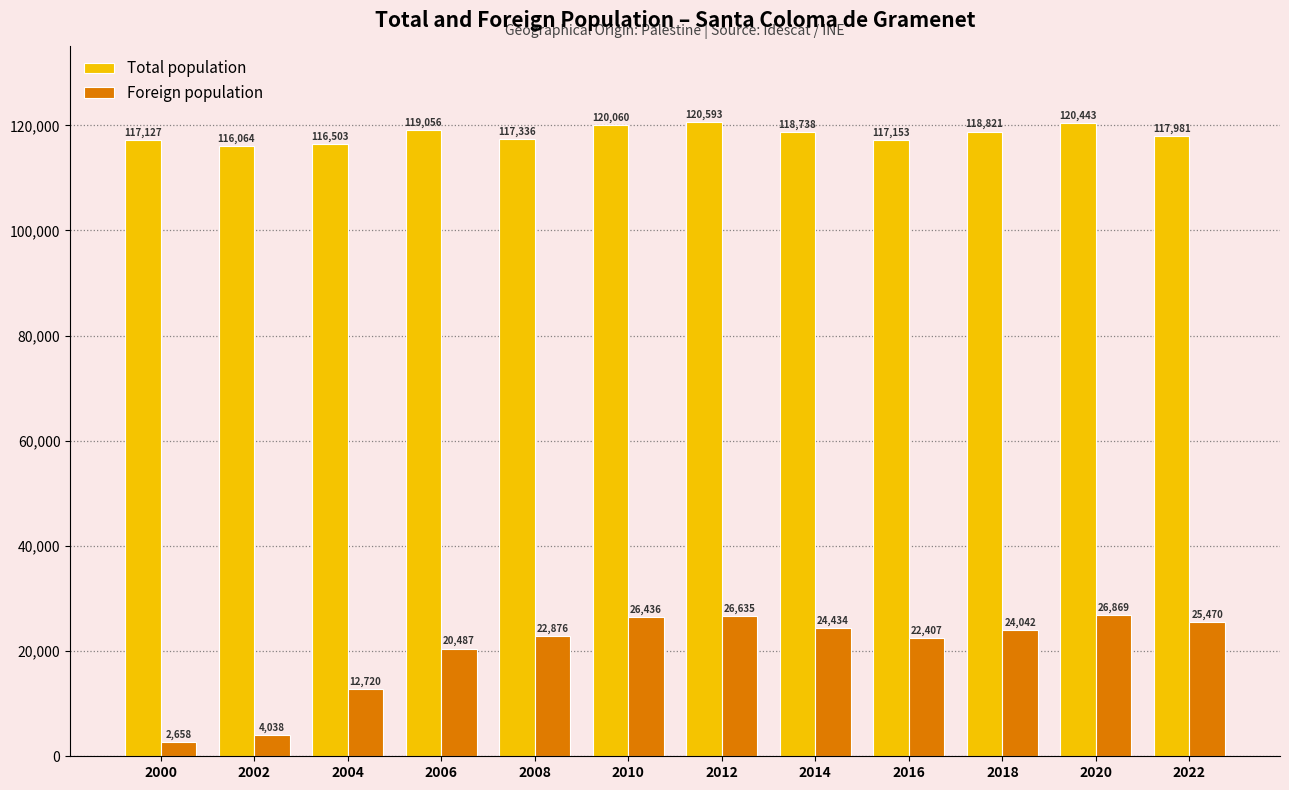

Which category has the highest value in the Foreign population series?

2020